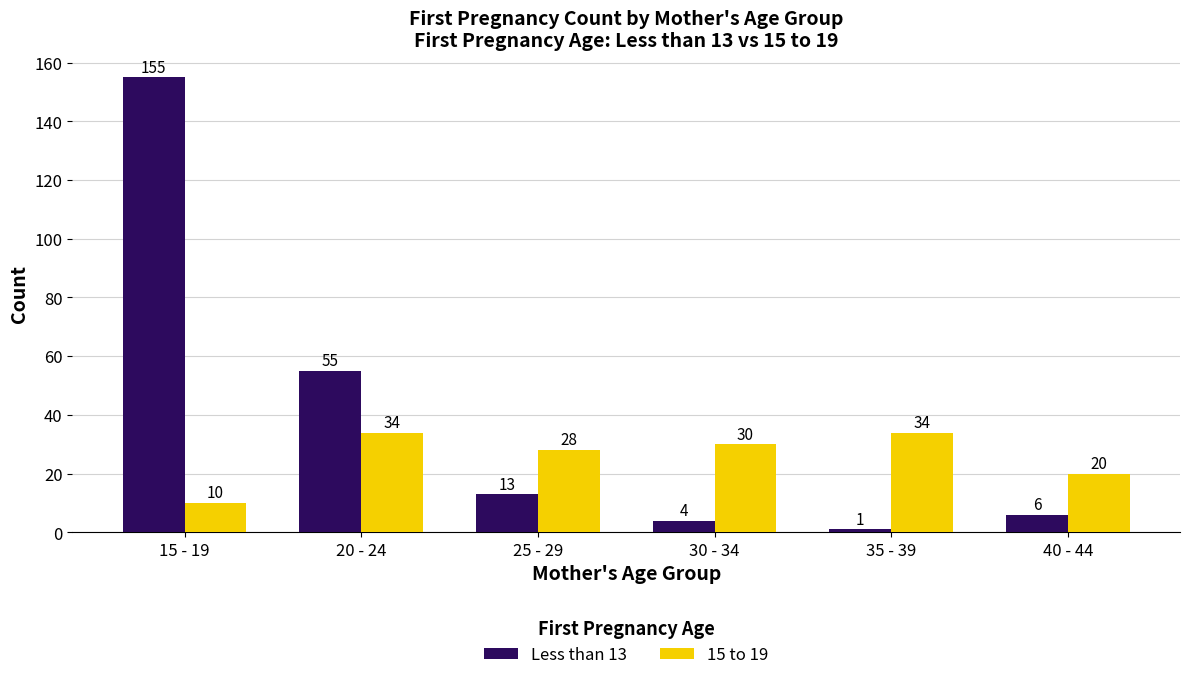

Is the value of Less than 13 at 25 - 29 greater than the value of 15 to 19 at 15 - 19?

Yes